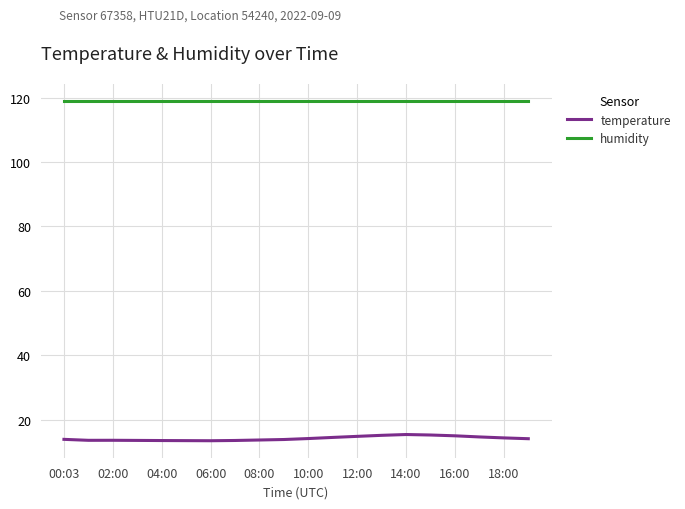

What is the sum of all temperature values?

282.7